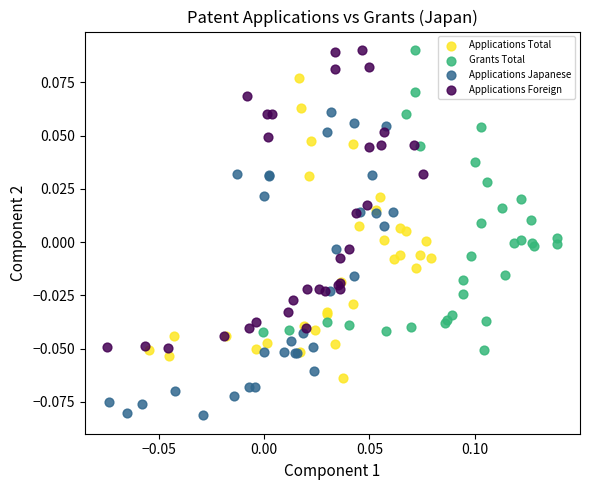

Which series reaches the minimum Y coordinate?

Applications Japanese